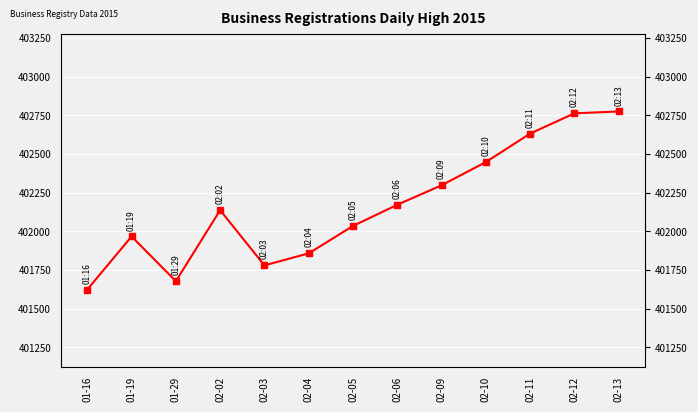

What is the sum of the values at 02-03 and 02-10?

804226